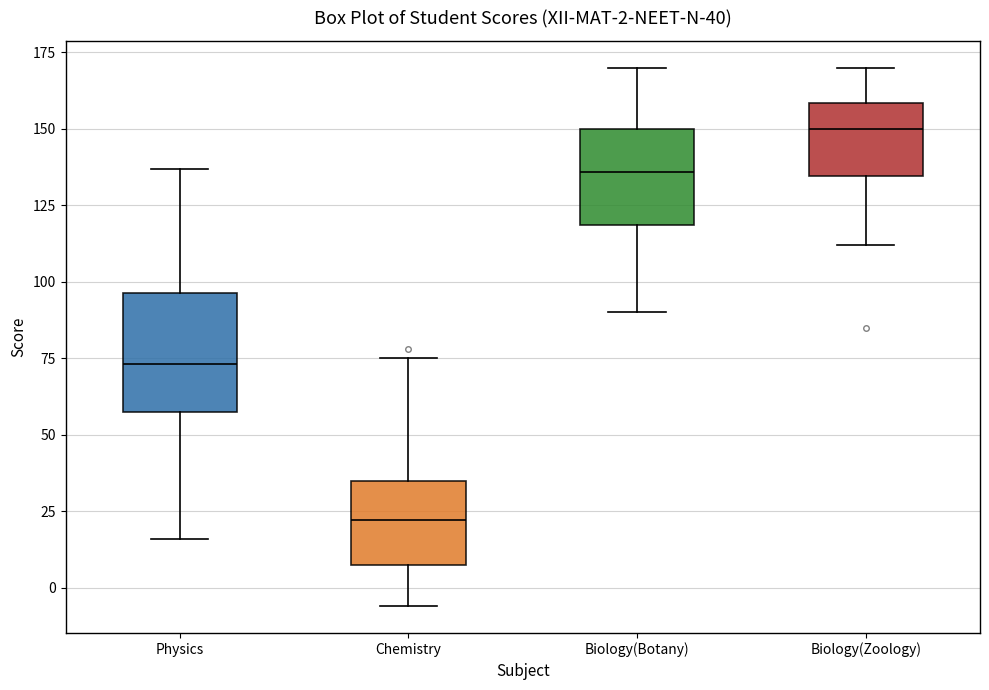

Which box is the tallest, from its lower edge to its upper edge?

Physics